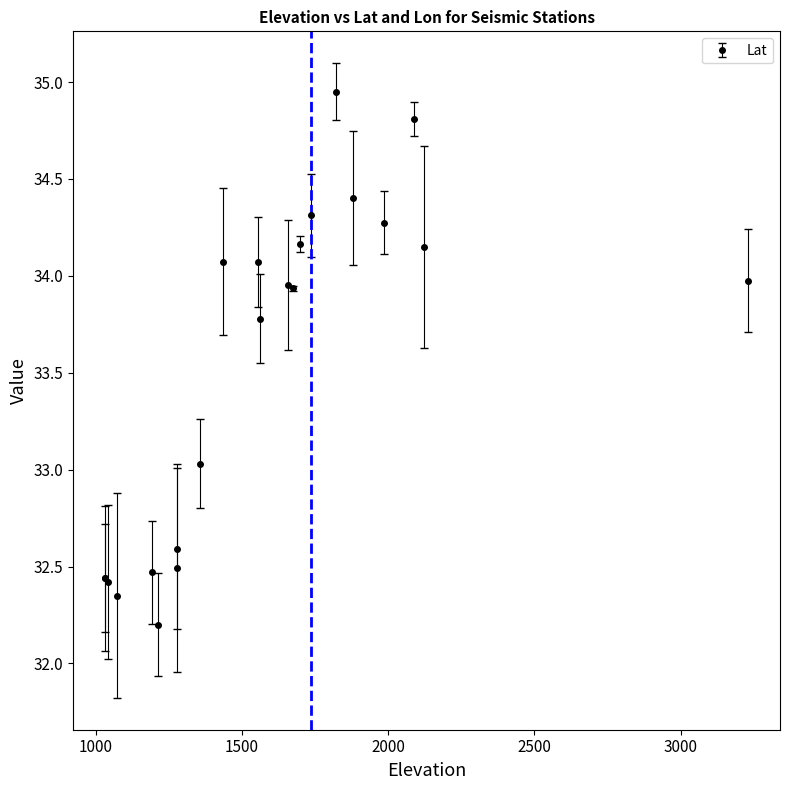

How many points are lower than both their immediate neighbors (excluding endpoints)?

5